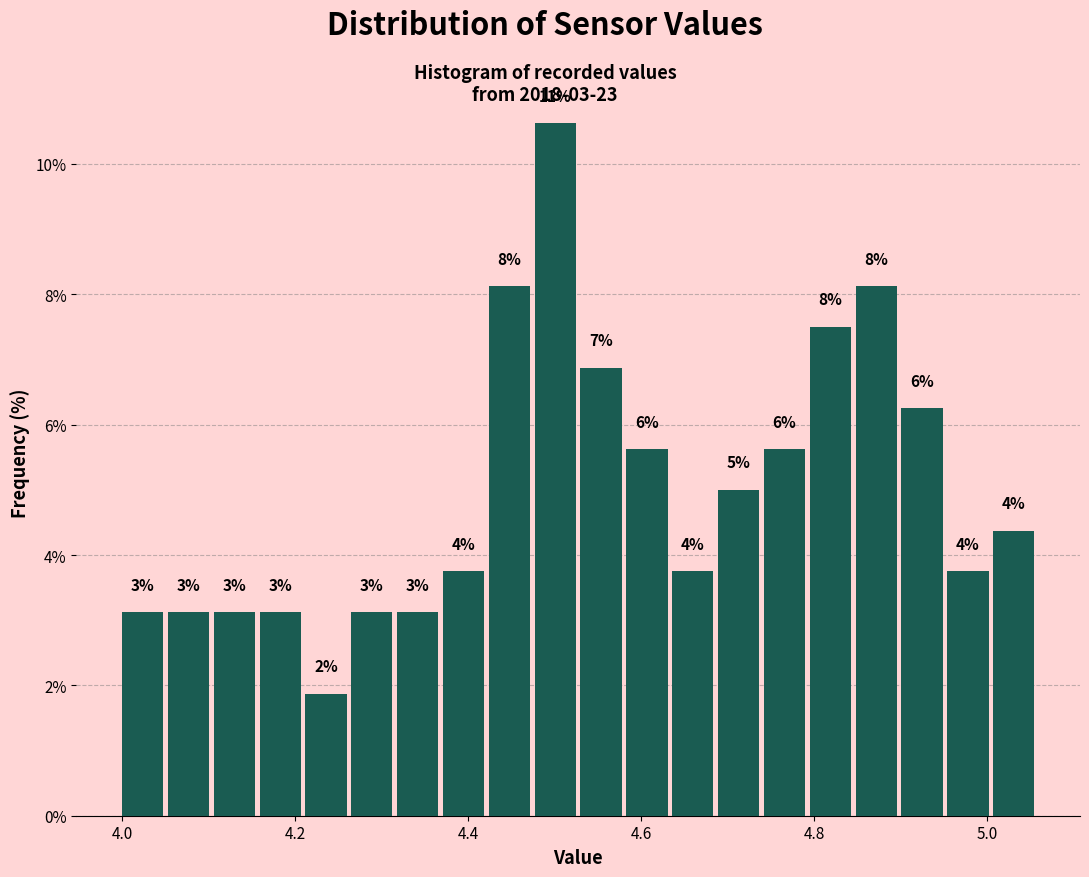

Read against the x-axis, roughly where is the centre of the tallest bar?

4.50